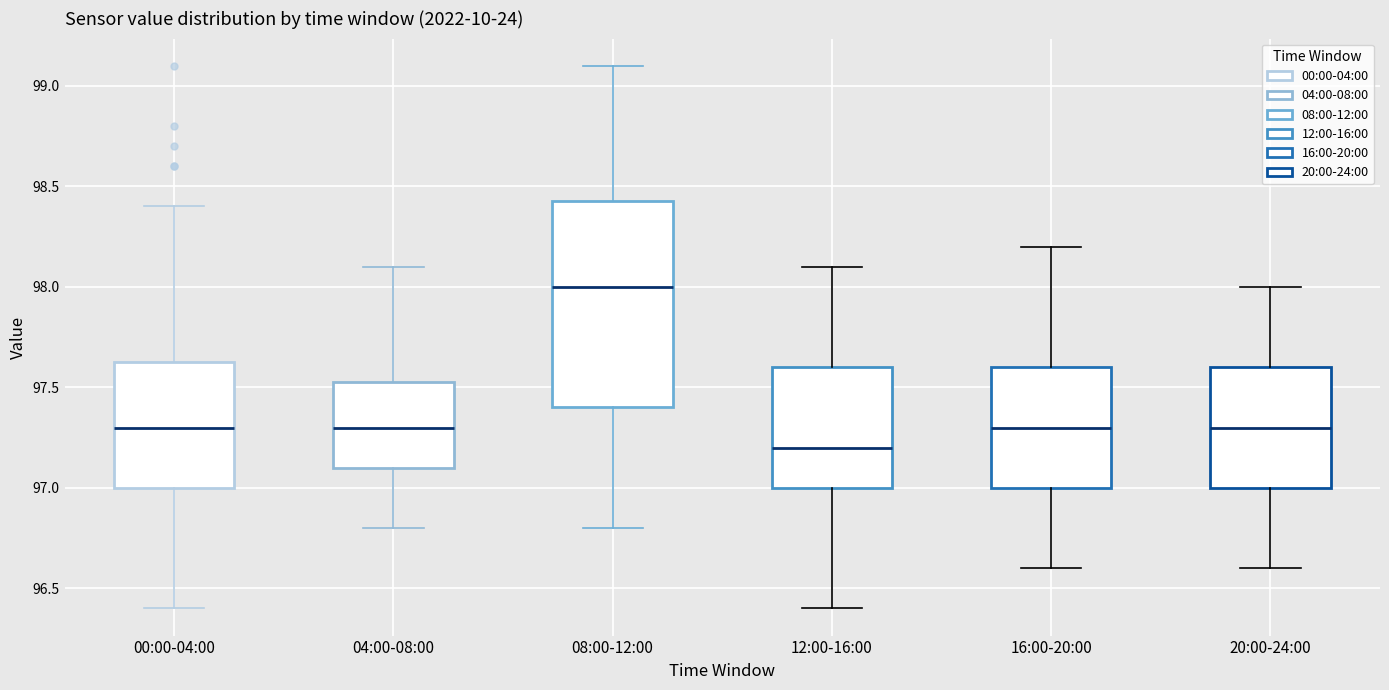

Which box's median line is the highest?

08:00-12:00